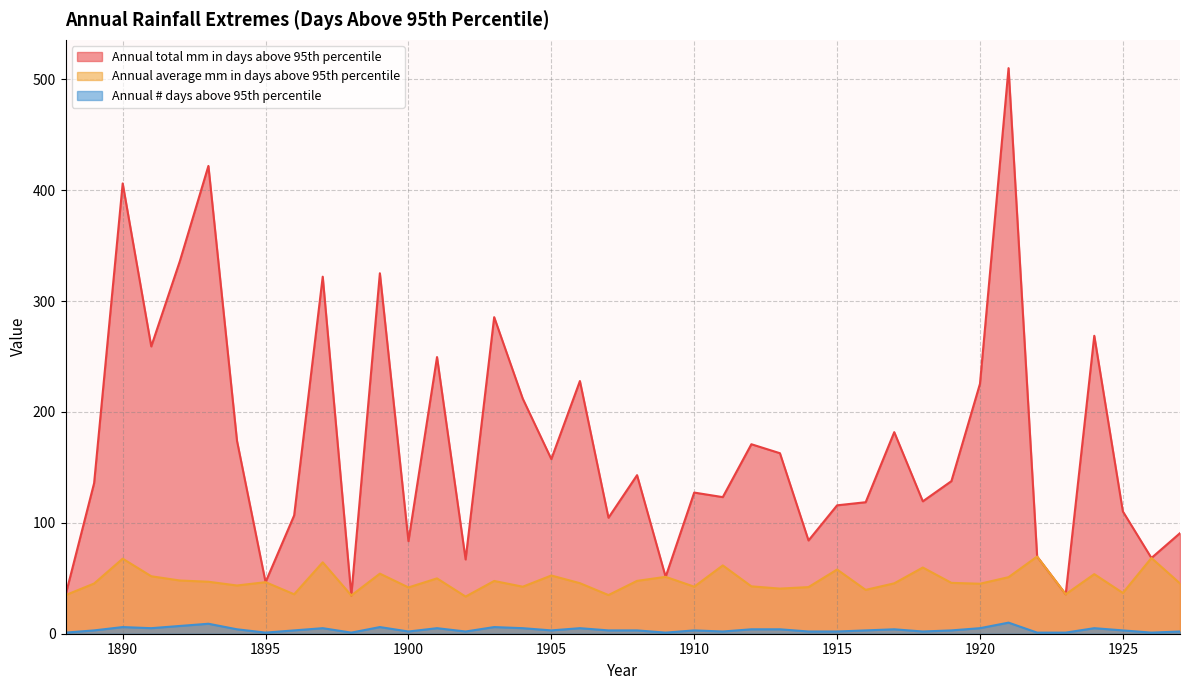

In Annual average mm in days above 95th percentile, how many points are higher than both neighbors (excluding endpoints)?

14